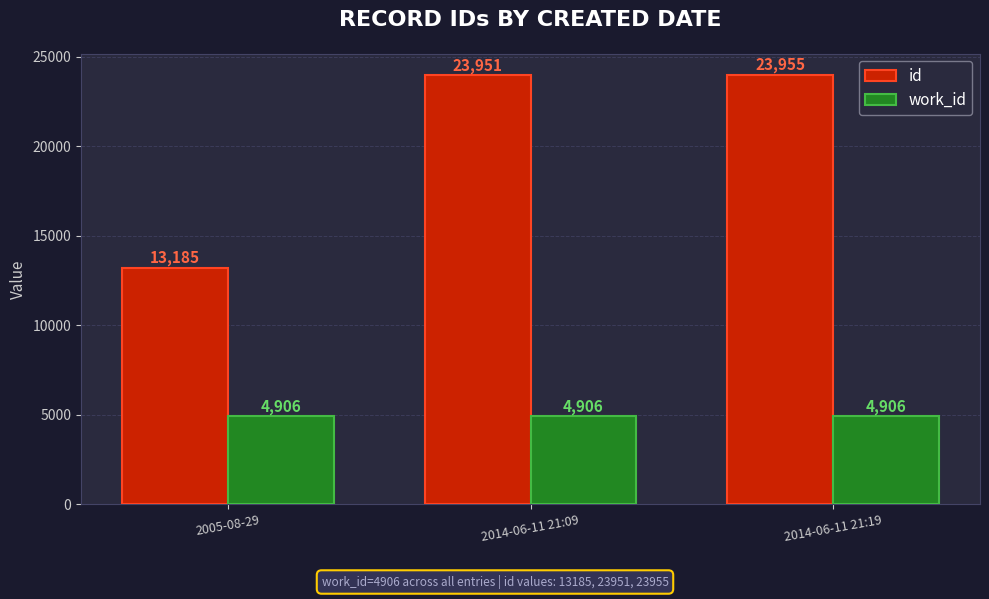

What is the average value of the work_id series?

4906